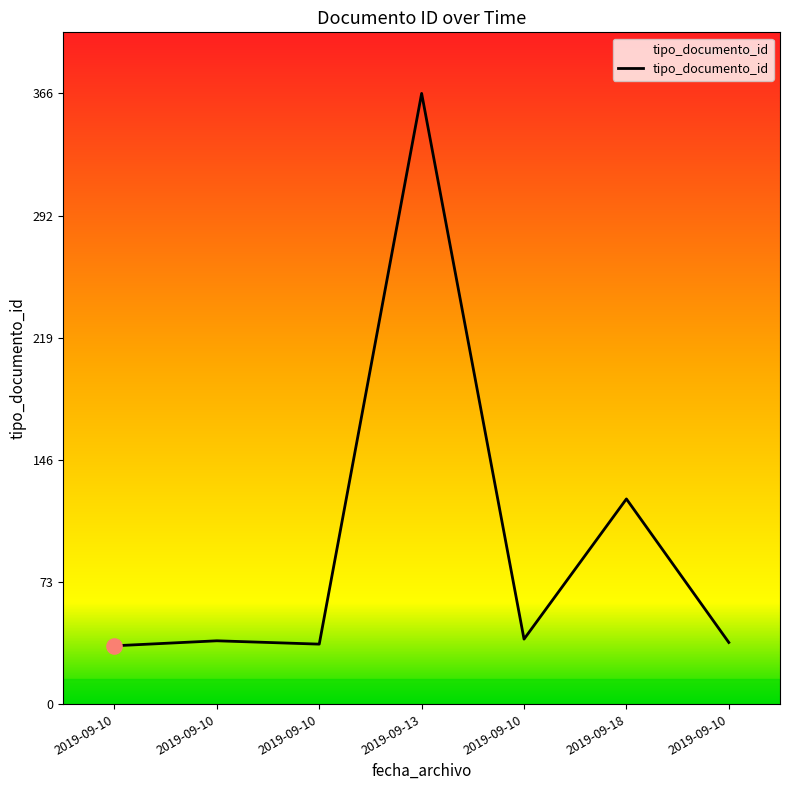

Approximately how many times larger is the value at 2019-09-10 compared to 2019-09-10?

1.1